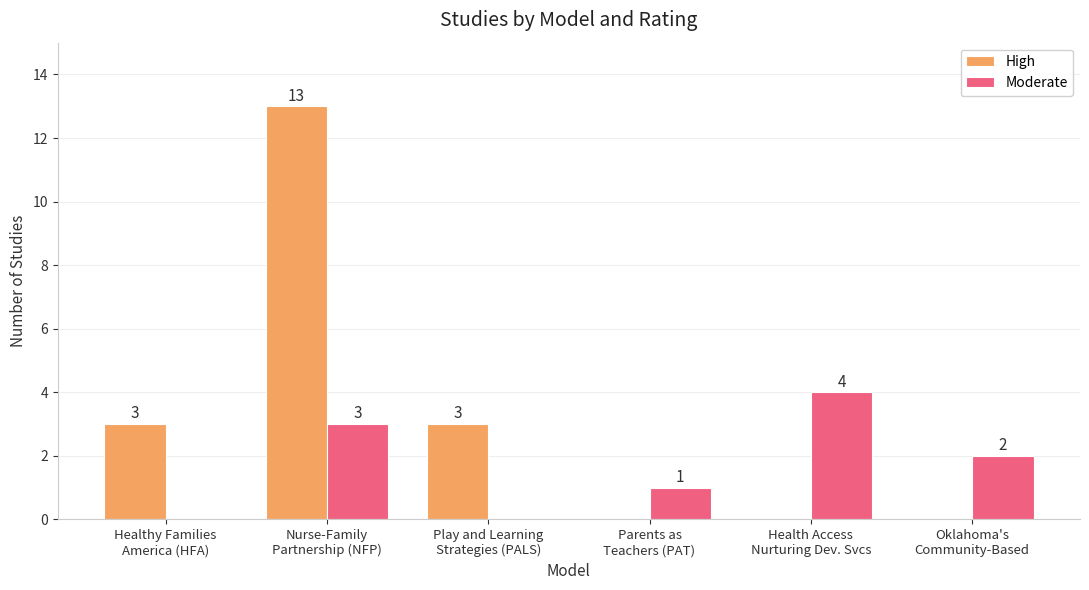

Are the bars horizontal?

No